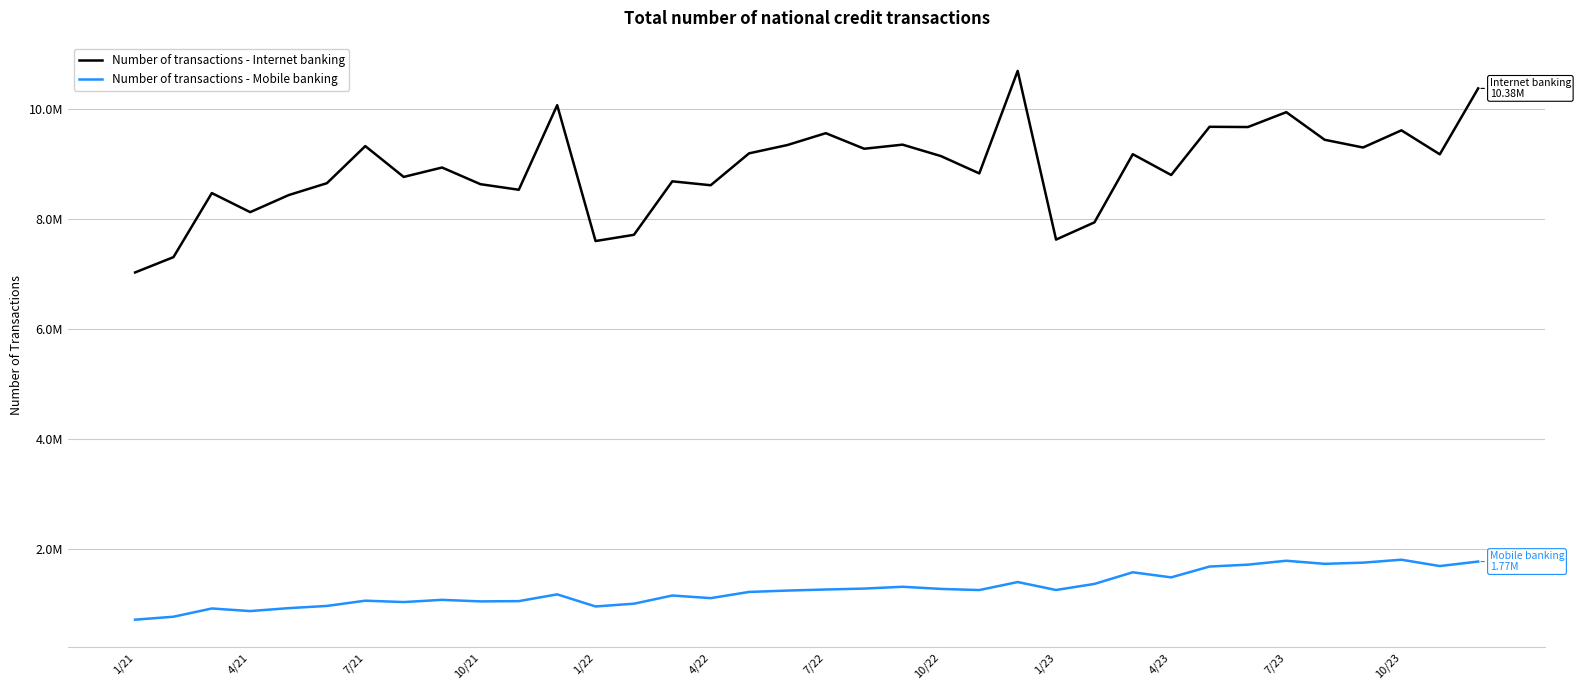

Which series has the largest total across all categories?

Number of transactions - Internet banking